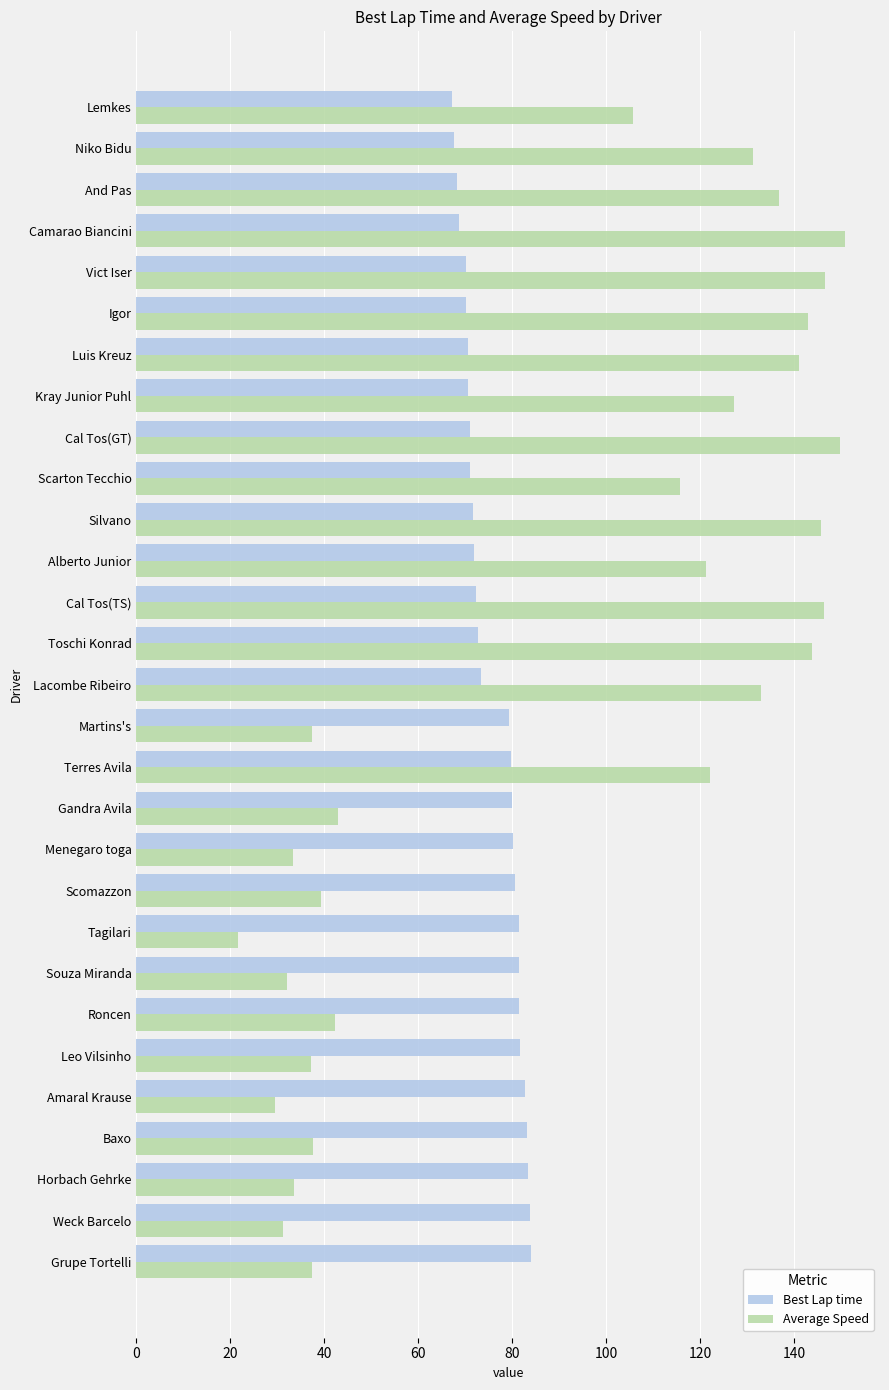

Which series has the largest range (max minus min)?

Average Speed